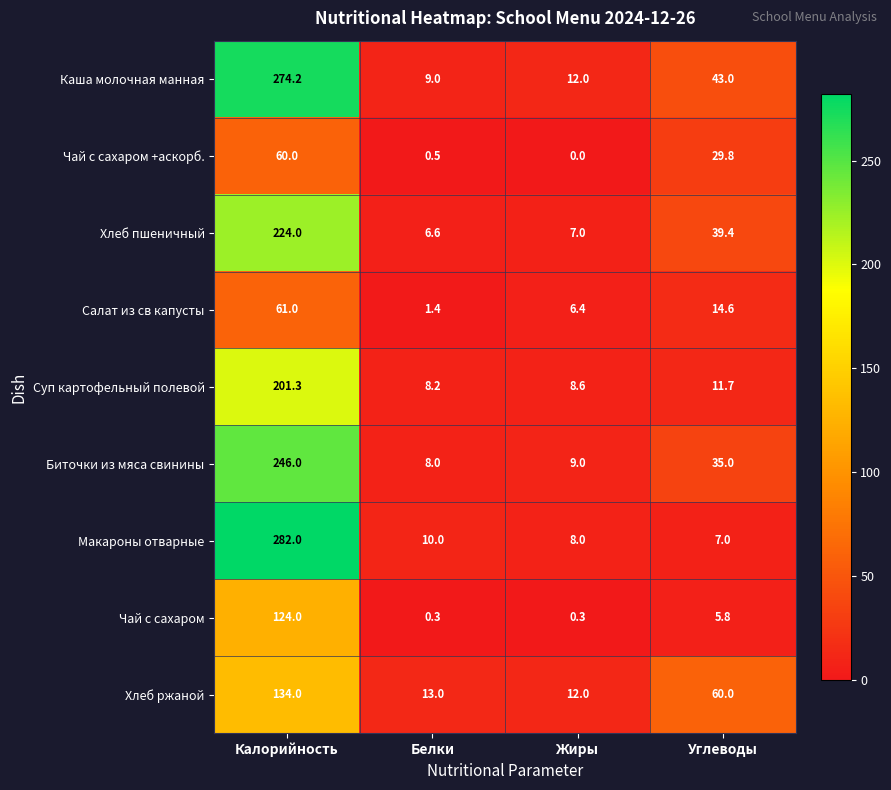

At which label does Салат из св капусты reach its minimum?

Белки